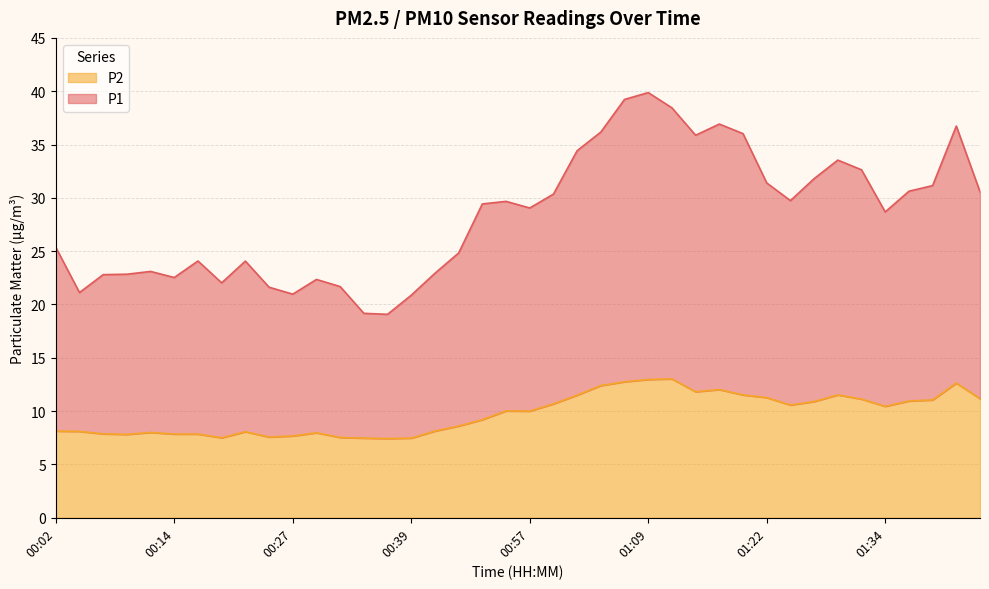

Where is the first local minimum for P2?

00:09